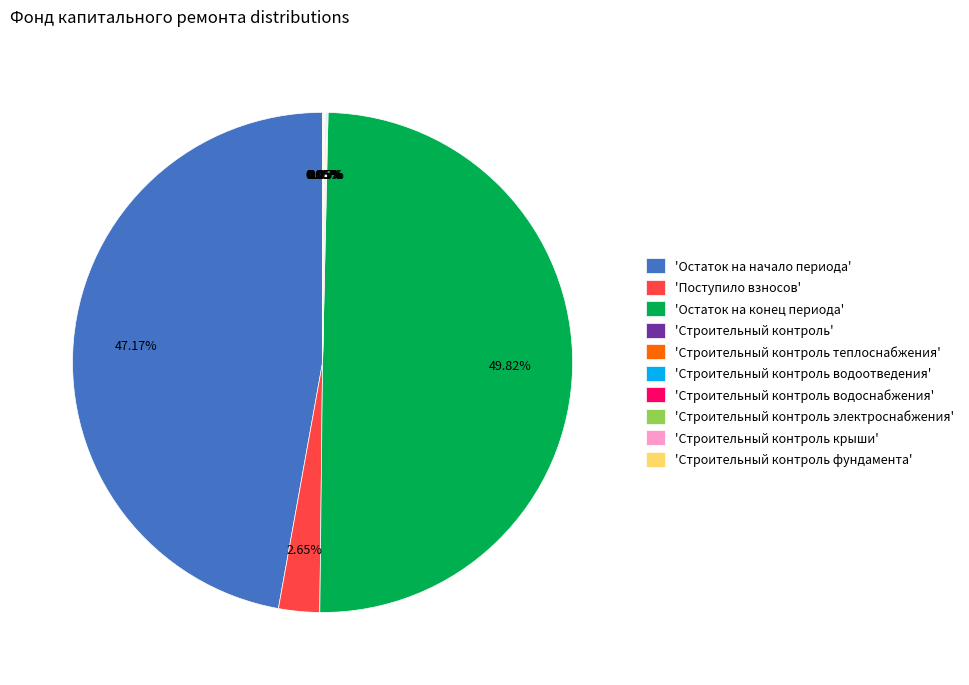

Which category has the biggest portion of the pie?

'Остаток на конец периода'